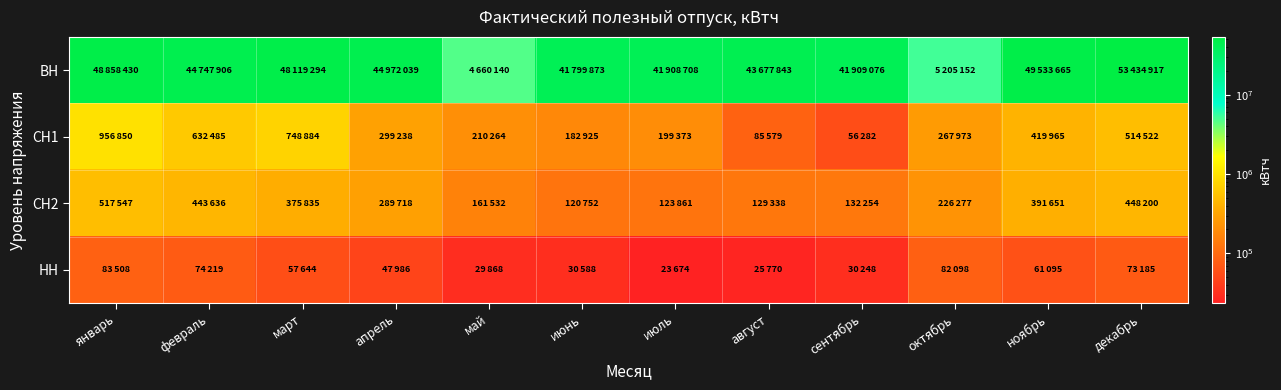

What is the spread (max minus min) of values at сентябрь?

41878828